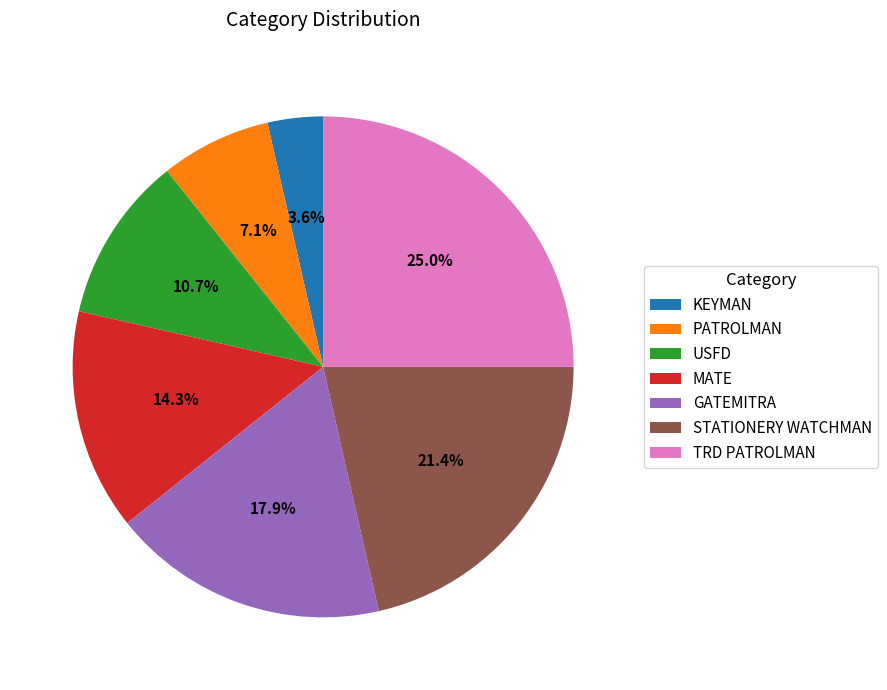

How many slices are in this pie chart?

7